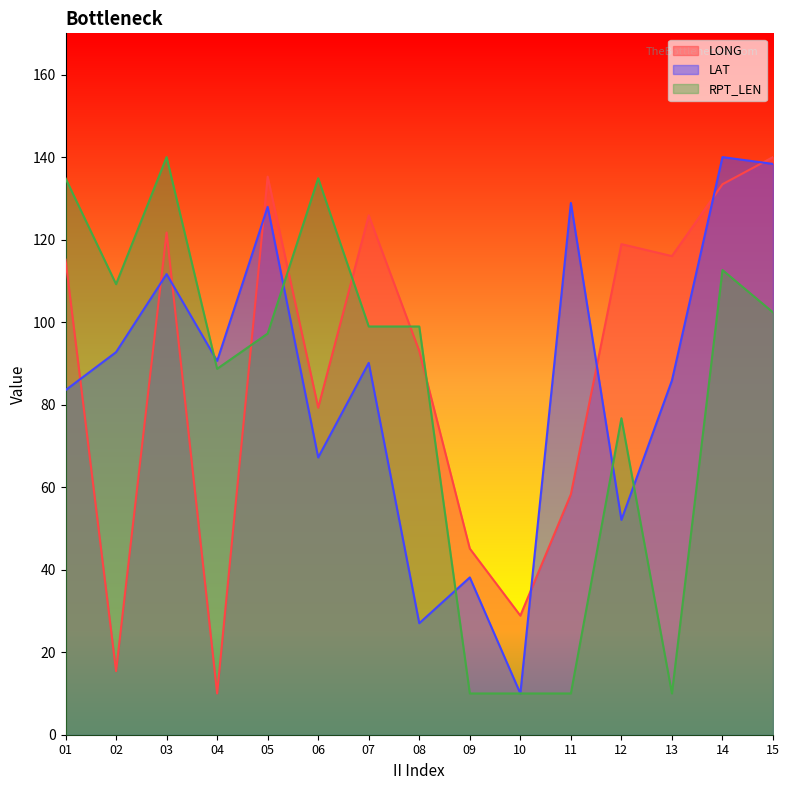

List the series in order of their overall mean, lowest first.

RPT_LEN, LAT, LONG